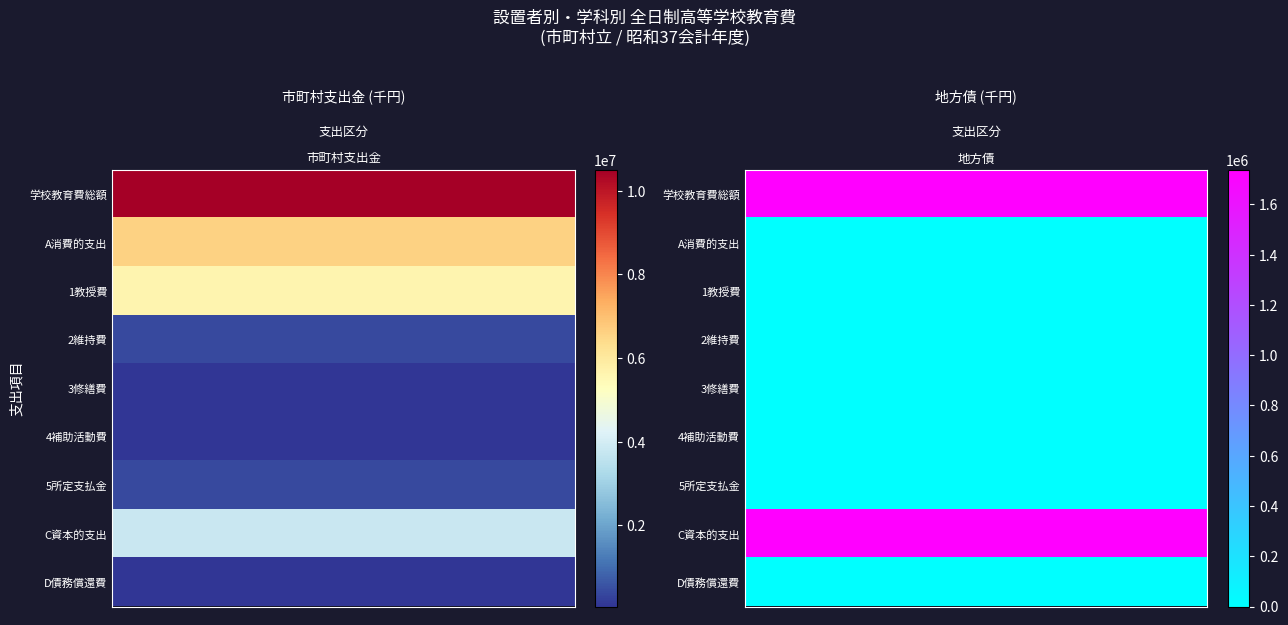

At which category does the chart reach its minimum across all series?

1